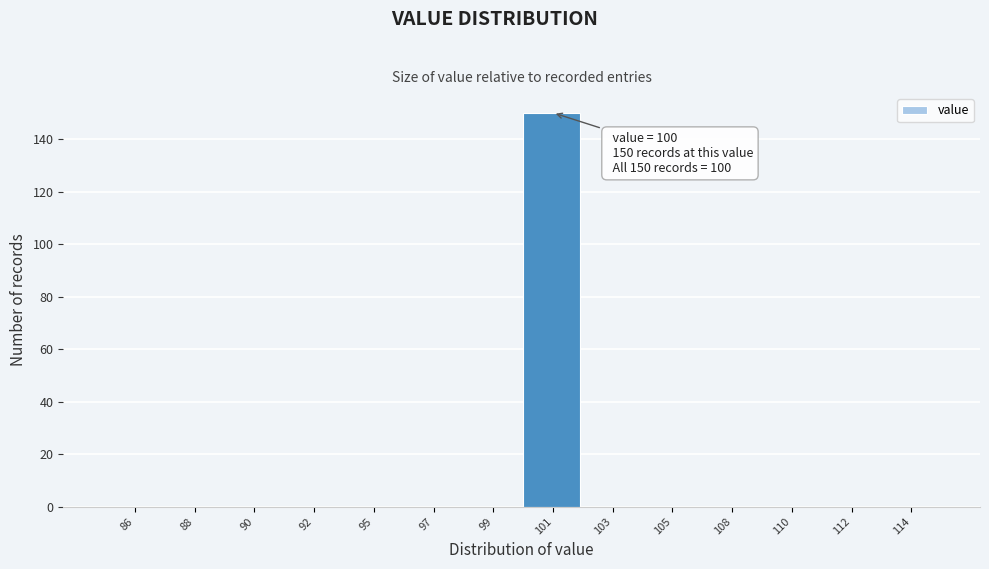

Reading right to left, list all the values displayed in this chart.

114=0	112=0	110=0	108=0	105=0	103=0	101=150	99=0	97=0	95=0	92=0	90=0	88=0	86=0